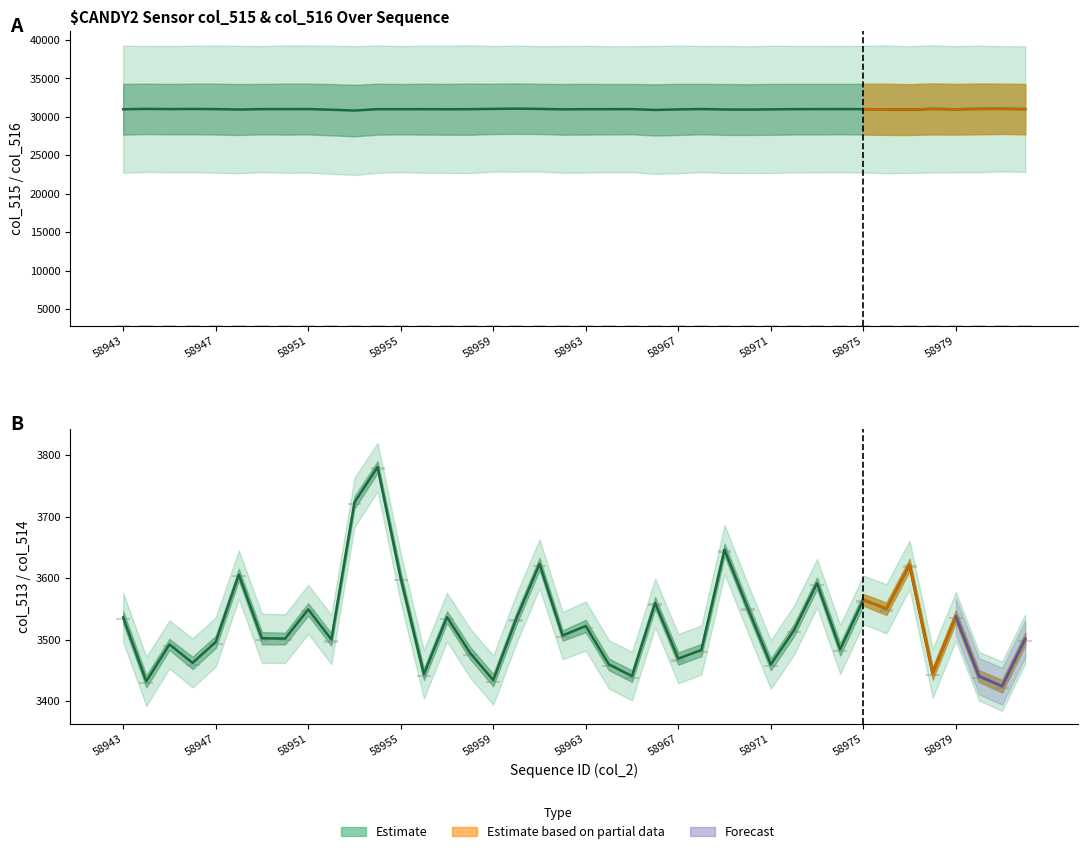

What is the minimum value for col_514?

3424